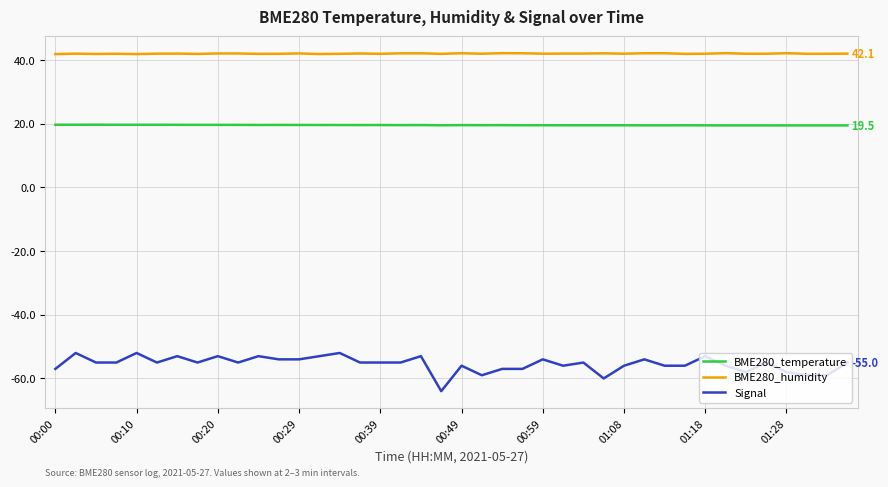

Which series has the largest range (max minus min)?

Signal